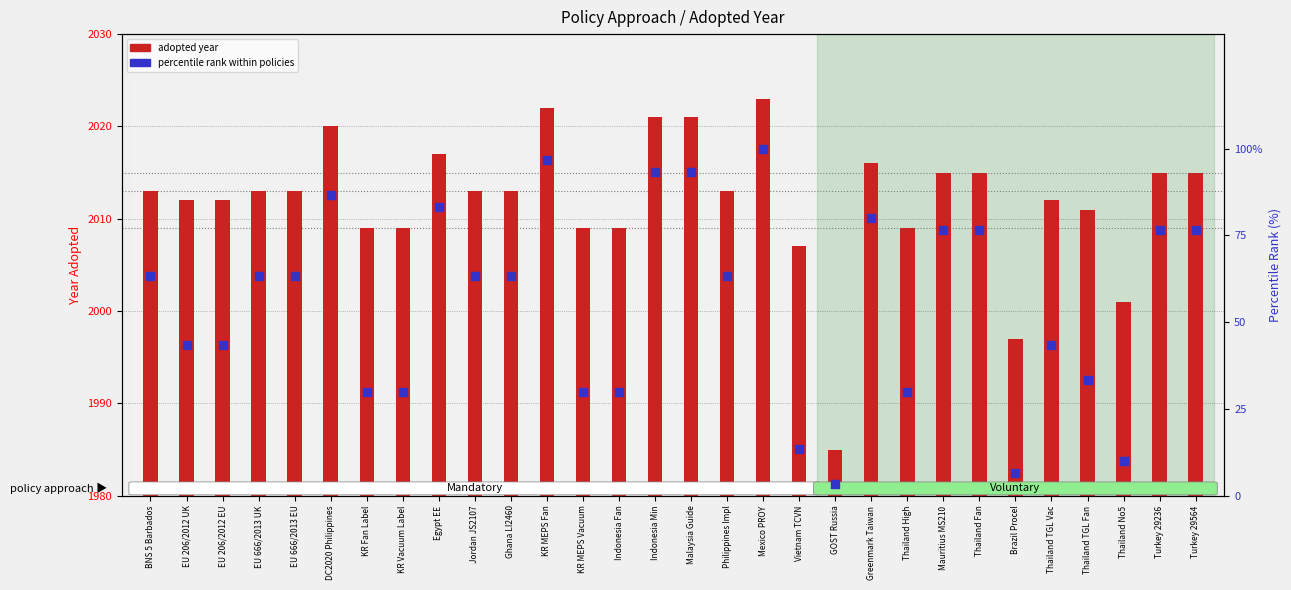

Which series has the largest total across all categories?

adopted year